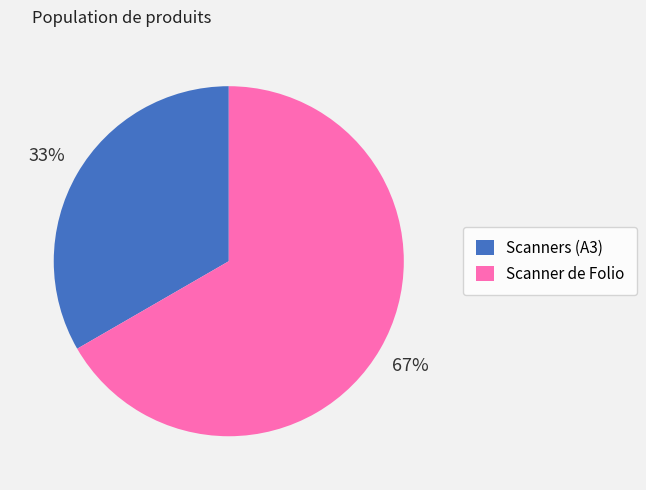

Is there any slice that represents more than half of the pie?

Yes